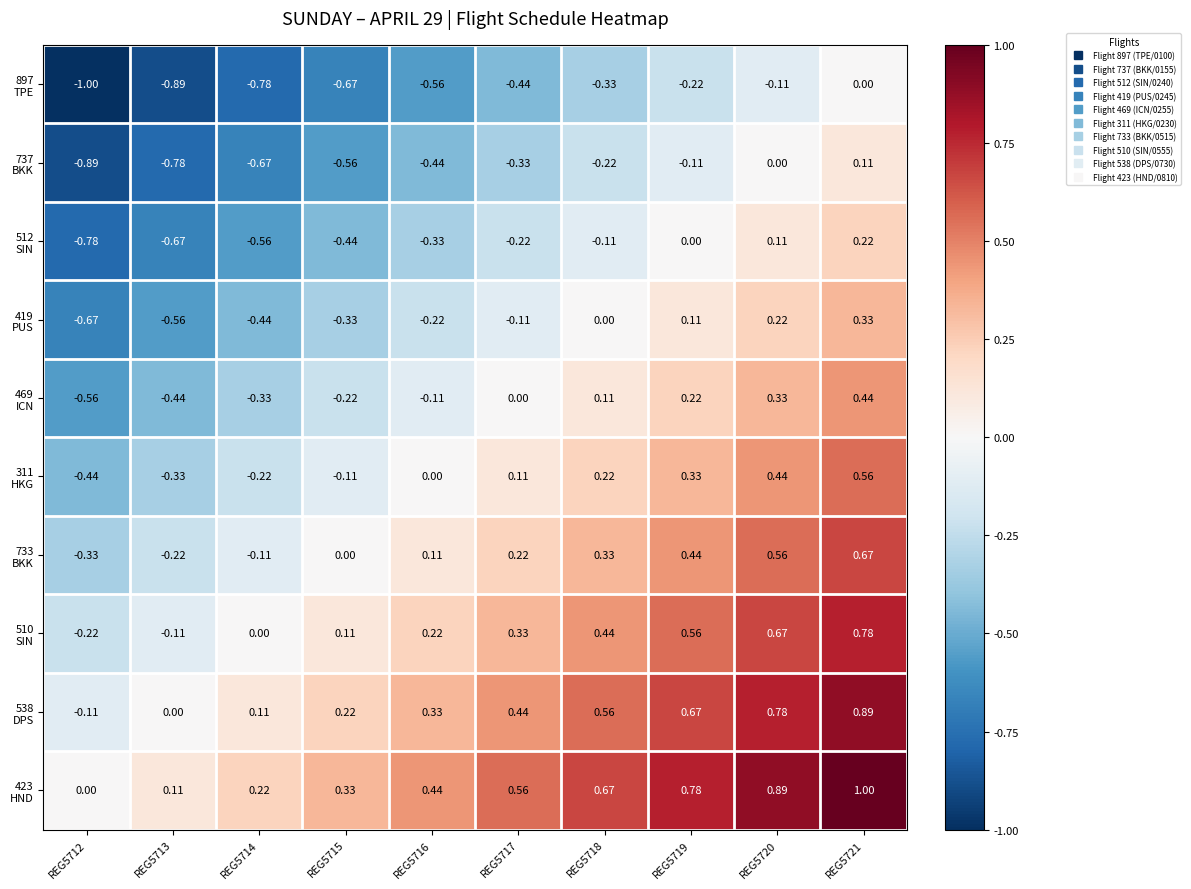

How many data points does each series have?

10